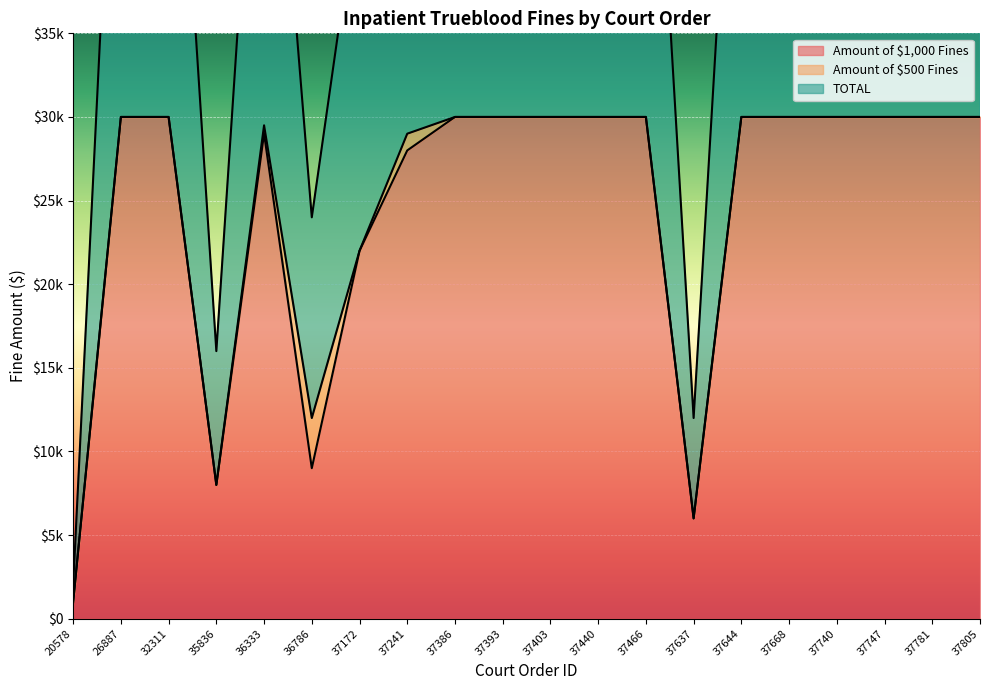

In Amount of $1,000 Fines, how many points are higher than both neighbors (excluding endpoints)?

1